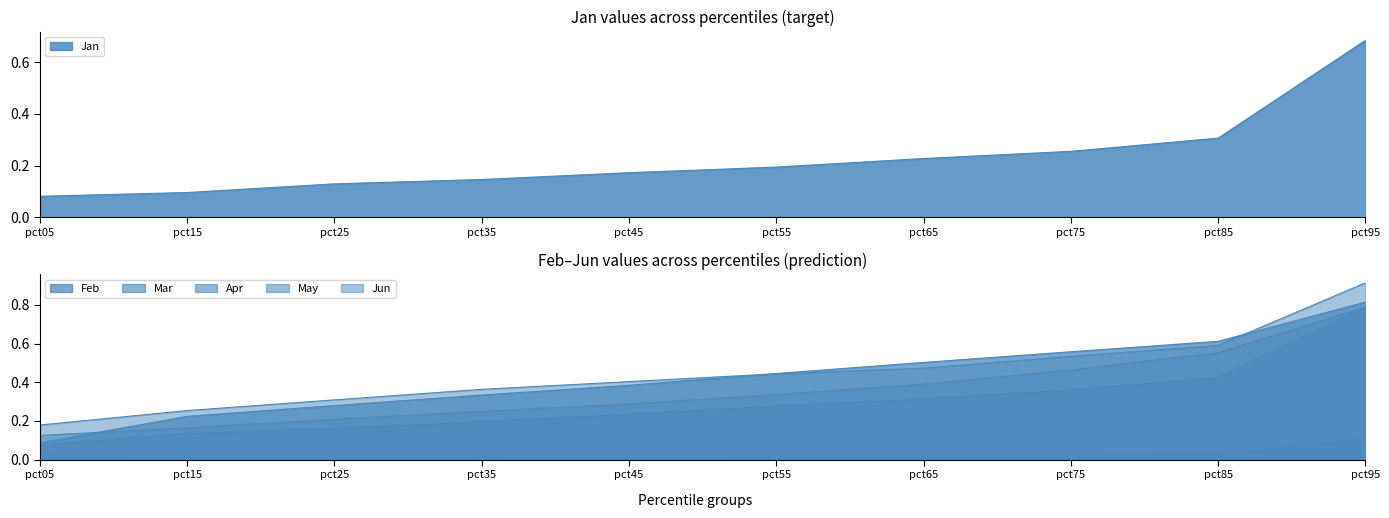

Reading right to left, extract all data points from this chart.

Jan: pct95=0.7	pct85=0.3	pct75=0.3	pct65=0.2	pct55=0.2	pct45=0.2	pct35=0.1	pct25=0.1	pct15=0.1	pct05=0.1
Feb: pct95=0.8	pct85=0.6	pct75=0.6	pct65=0.5	pct55=0.4	pct45=0.4	pct35=0.3	pct25=0.3	pct15=0.2	pct05=0.1
Mar: pct95=0.1	pct85=0.0	pct75=0.0	pct65=0.0	pct55=0.0	pct45=0.0	pct35=0.0	pct25=0.0	pct15=0.0	pct05=0.0
Apr: pct95=0.8	pct85=0.4	pct75=0.4	pct65=0.3	pct55=0.3	pct45=0.2	pct35=0.2	pct25=0.2	pct15=0.1	pct05=0.1
May: pct95=0.8	pct85=0.6	pct75=0.5	pct65=0.4	pct55=0.3	pct45=0.3	pct35=0.2	pct25=0.2	pct15=0.2	pct05=0.1
Jun: pct95=0.9	pct85=0.6	pct75=0.5	pct65=0.5	pct55=0.4	pct45=0.4	pct35=0.4	pct25=0.3	pct15=0.3	pct05=0.2